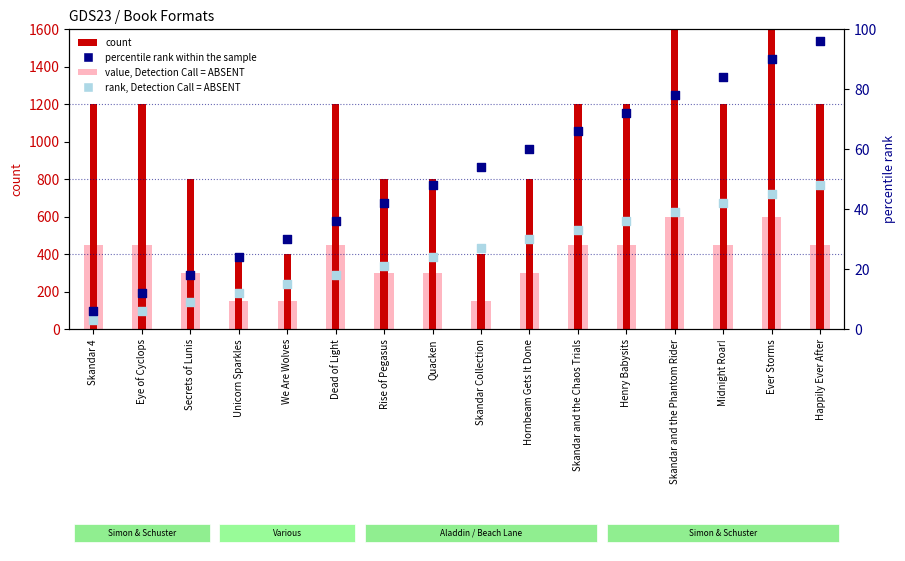

Which series has the largest total across all categories?

count